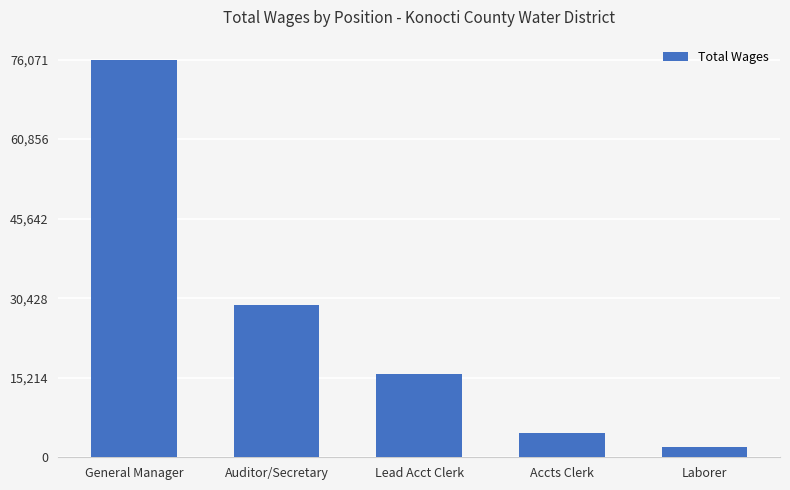

Between Lead Acct Clerk and Accts Clerk, which is larger?

Lead Acct Clerk